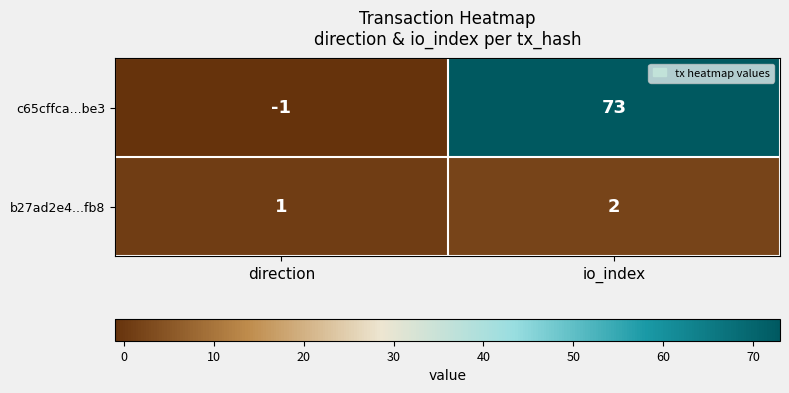

Is it true that b27ad2e4...fb8 equals 2 at io_index?

True